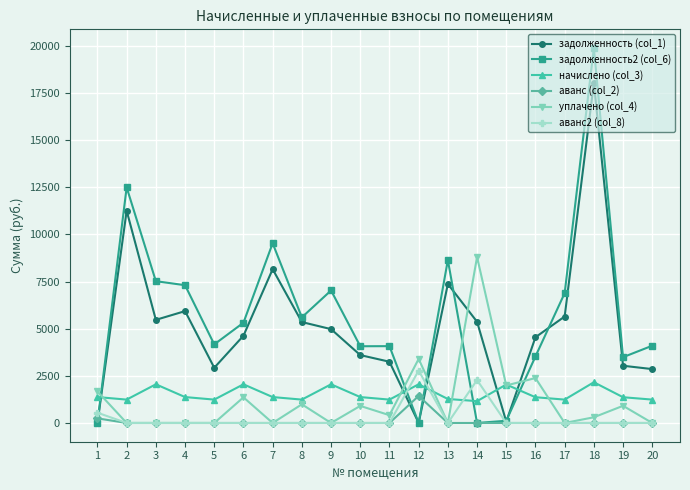

True or false: аванс (col_2) has more than 0 points higher than both neighbors.

True